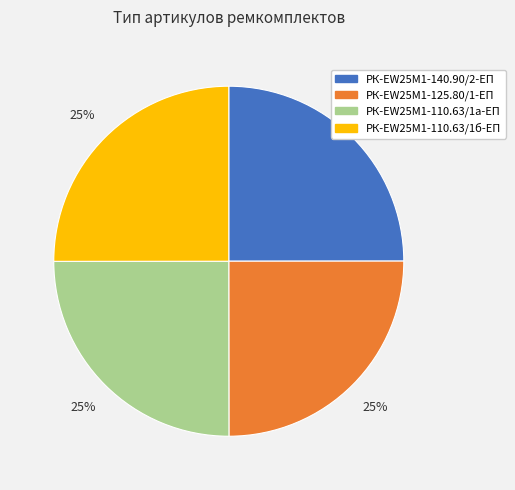

Is there a majority slice in this chart?

No